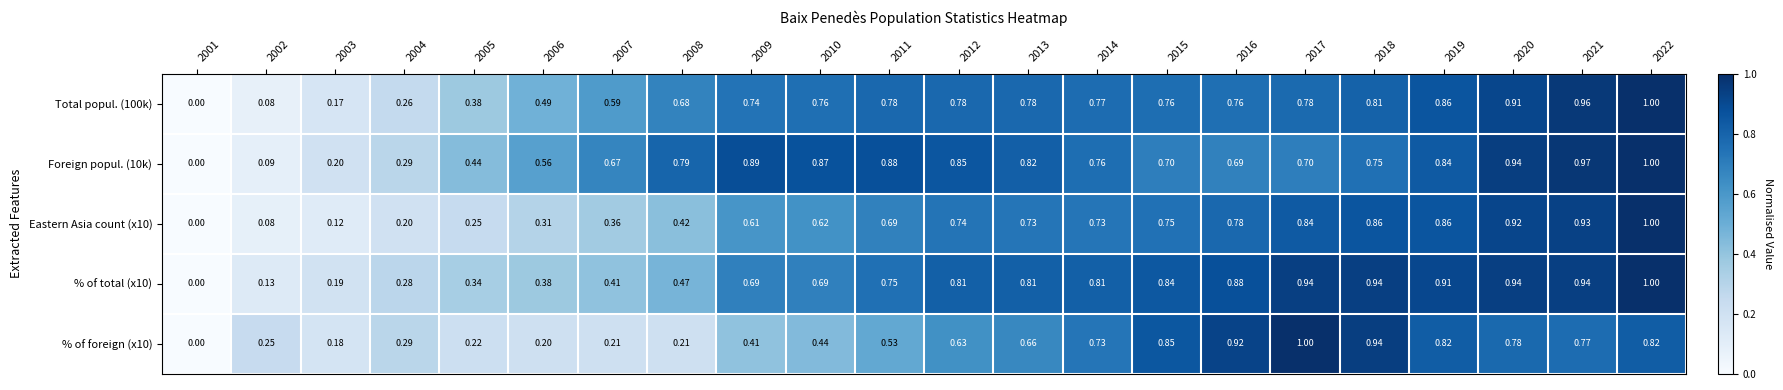

How many series are shown in this chart?

5